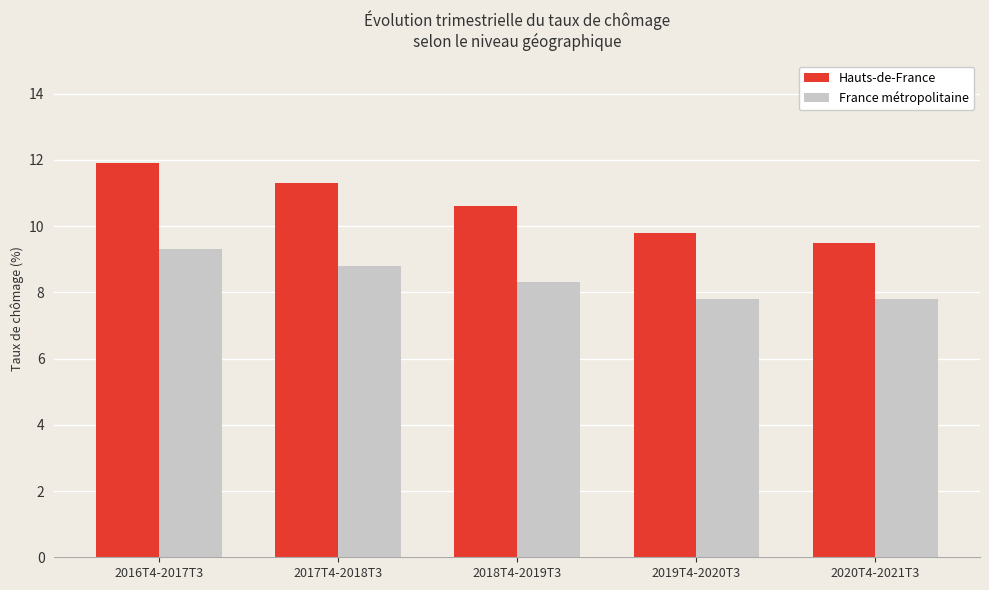

Reading right to left, what are all the values shown in this chart?

Hauts-de-France: 9.5	9.8	10.6	11.3	11.9
France métropolitaine: 7.8	7.8	8.3	8.8	9.3